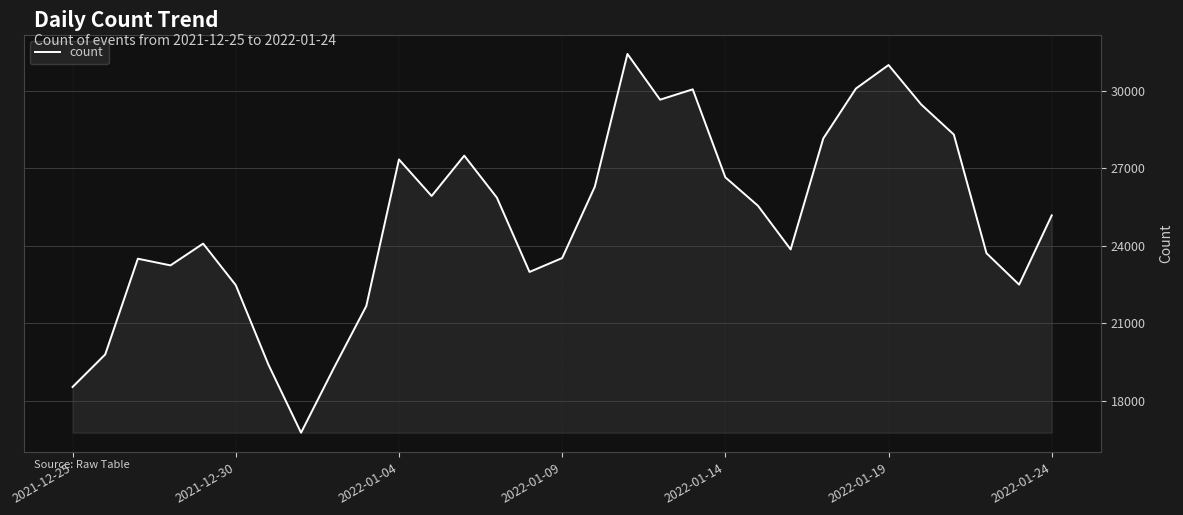

What is the smallest value displayed?

16765